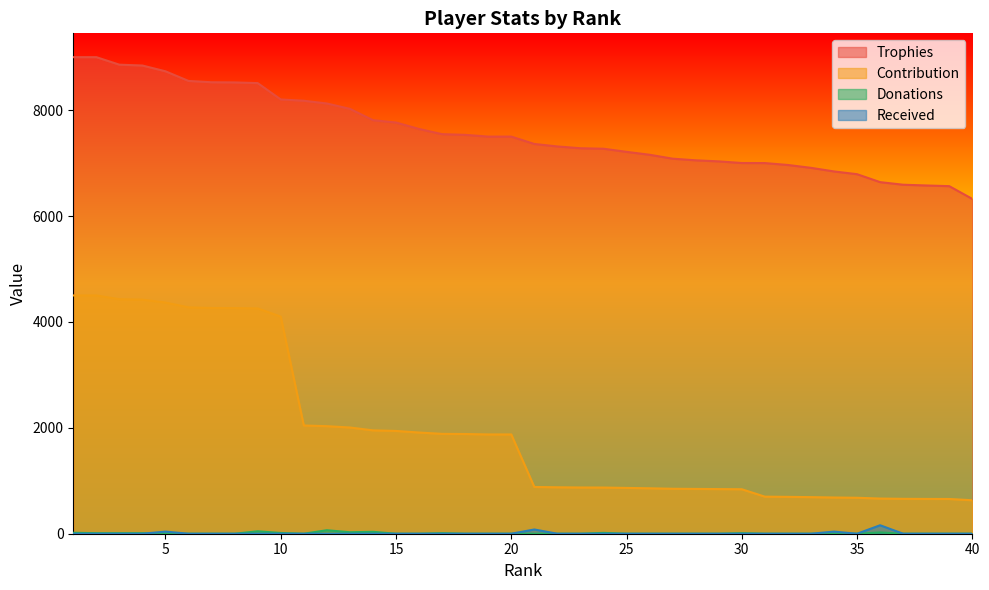

Which category has the lowest value in the Donations series?

5